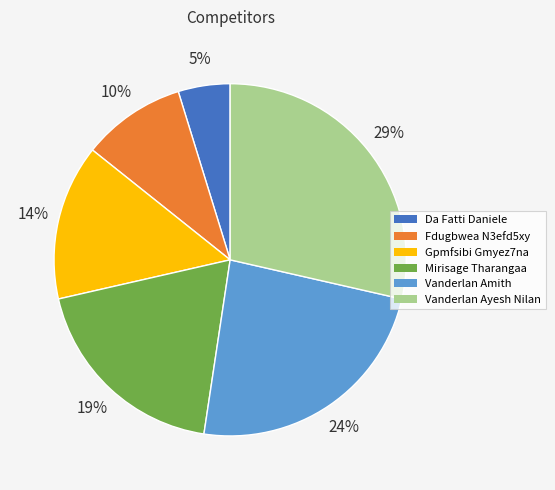

How many slices are in this pie chart?

6